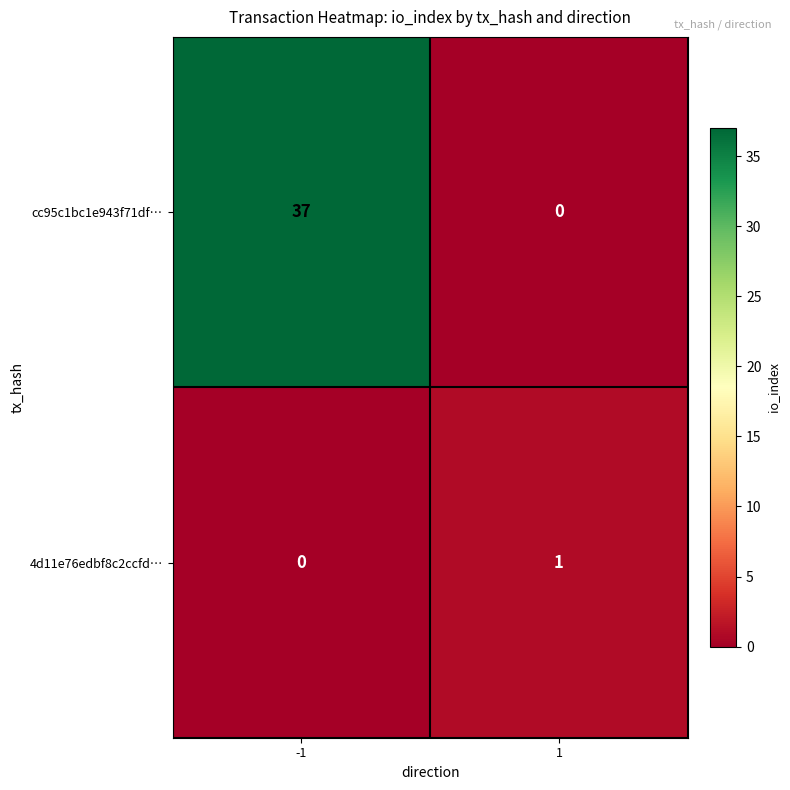

Rank the series by their maximum value, from lowest to highest.

4d11e76edbf8c2ccfd…, cc95c1bc1e943f71df…